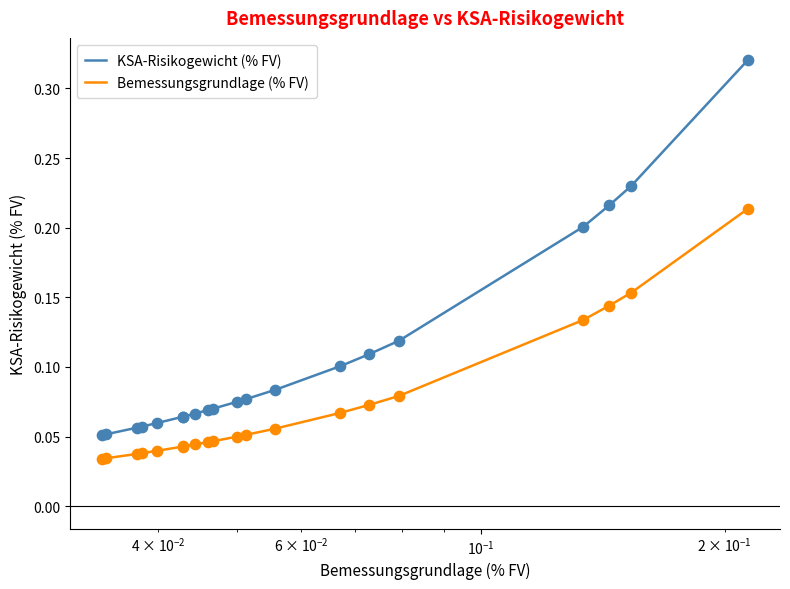

What are all the series names shown in the legend?

KSA-Risikogewicht (% FV), Bemessungsgrundlage (% FV)